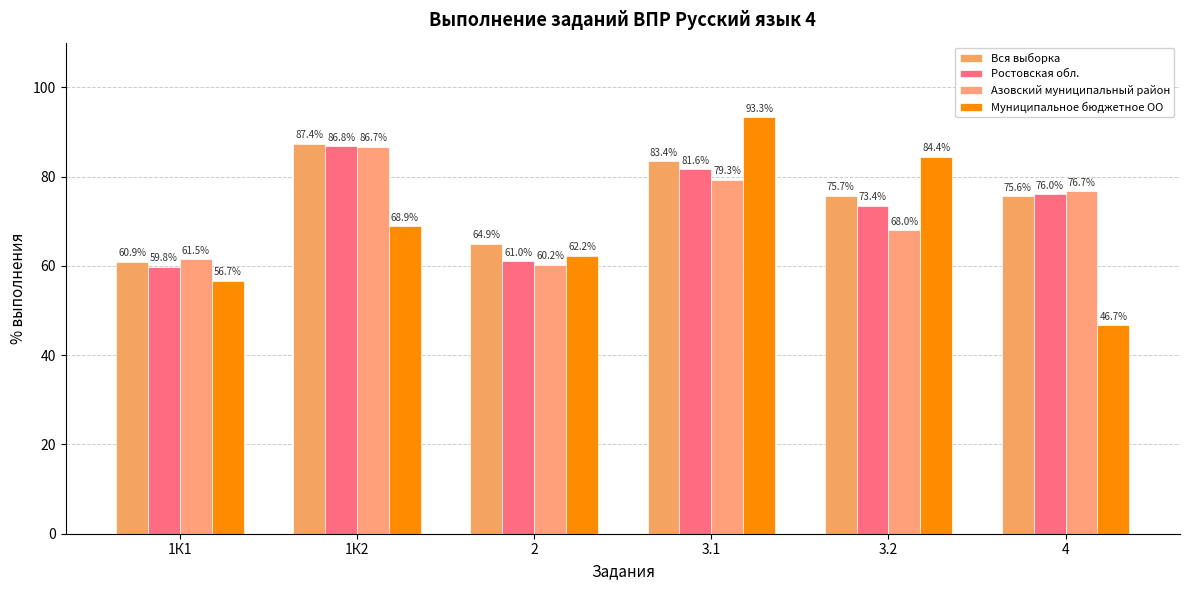

List the series in order of their peak value, highest first.

Муниципальное бюджетное ОО, Вся выборка, Ростовская обл., Азовский муниципальный район